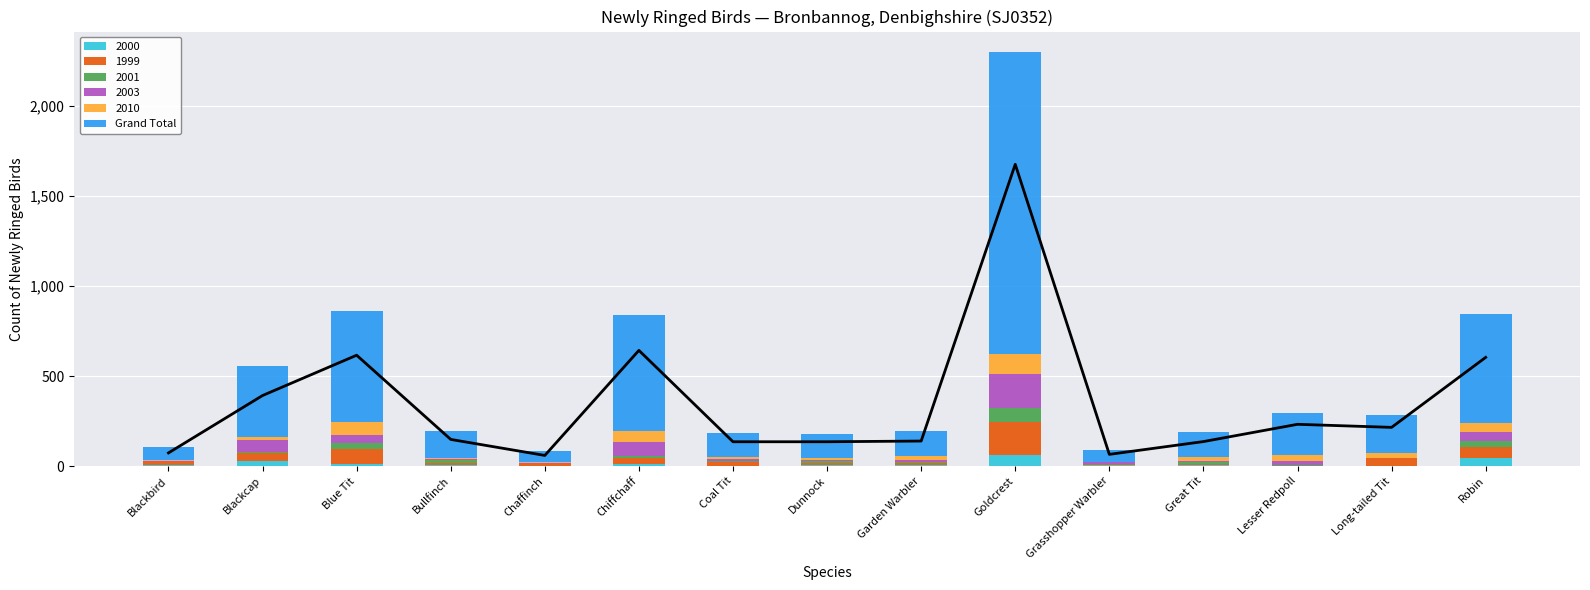

The value at Goldcrest is 870. True or false?

False